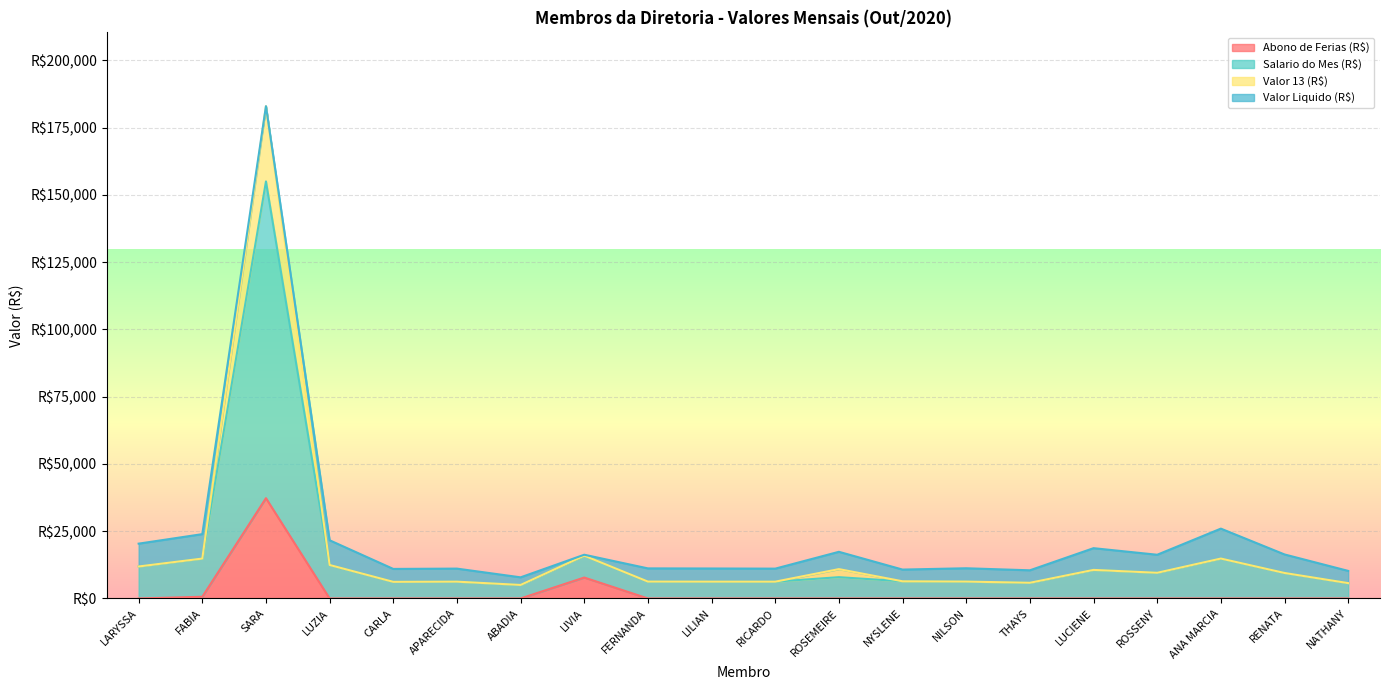

Which category has the highest value across all series?

SARA